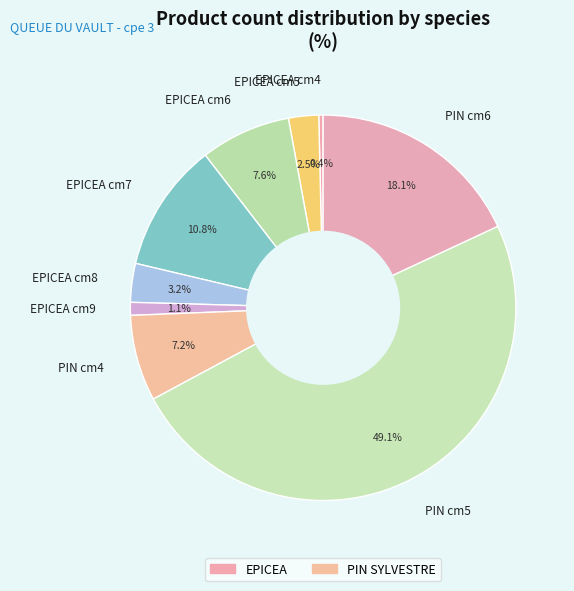

How many slices are in this pie chart?

9